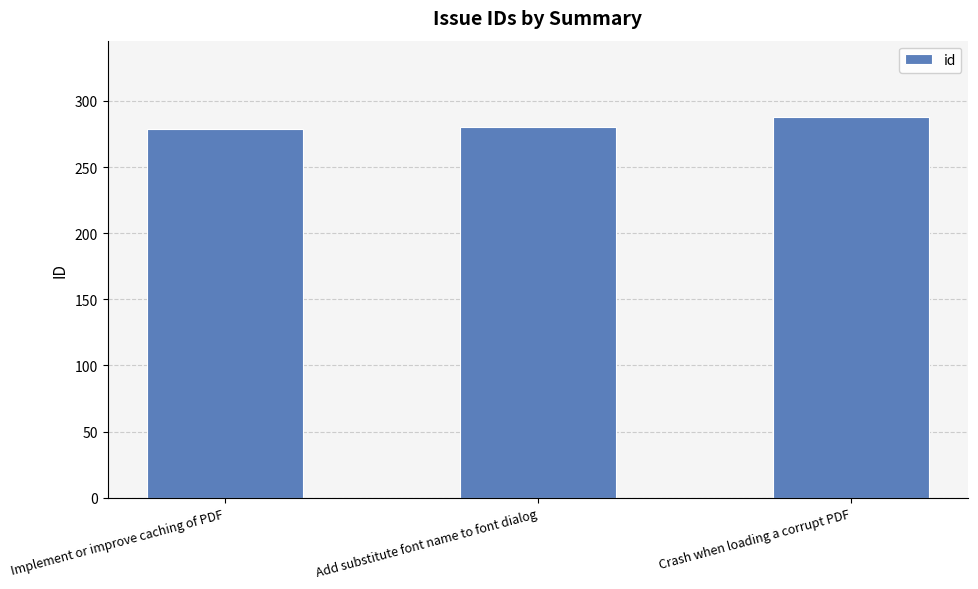

The value at Add substitute font name to font dialog is 280. True or false?

True